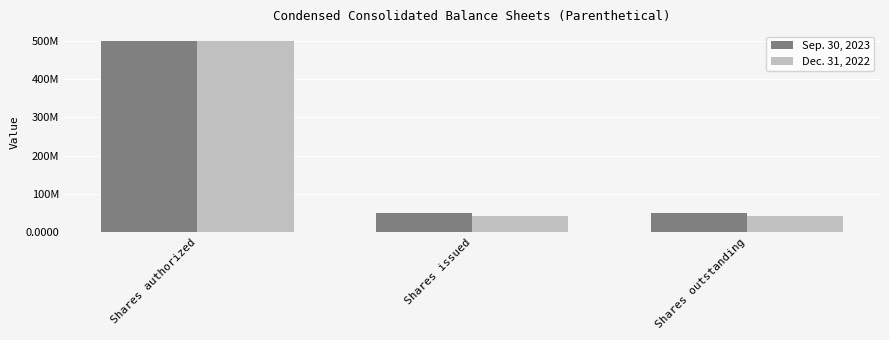

What are all the series names shown in the legend?

Sep. 30, 2023, Dec. 31, 2022